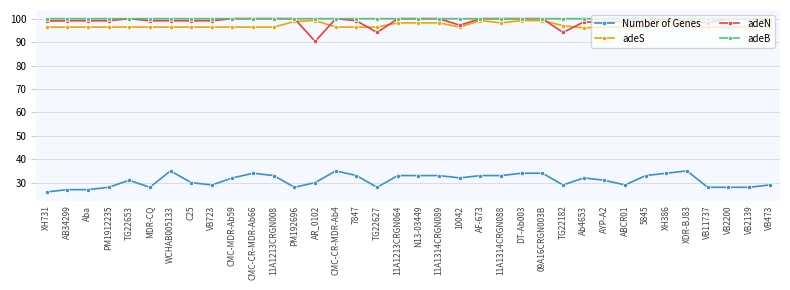

True or false: adeS has more than 2 points higher than both neighbors.

True